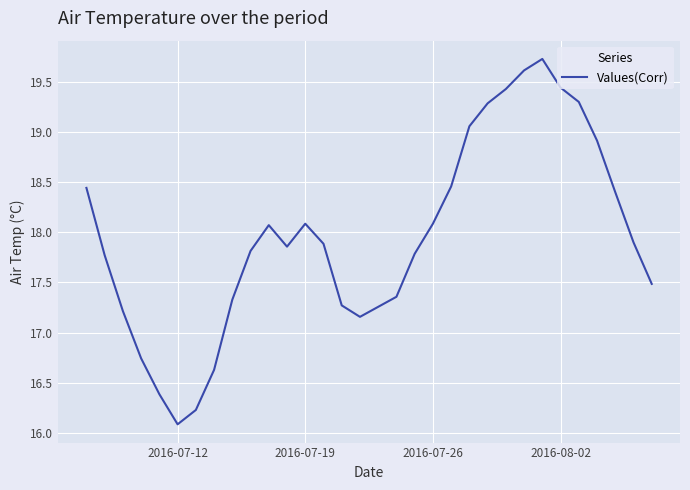

What is the minimum value shown in the chart?

16.1